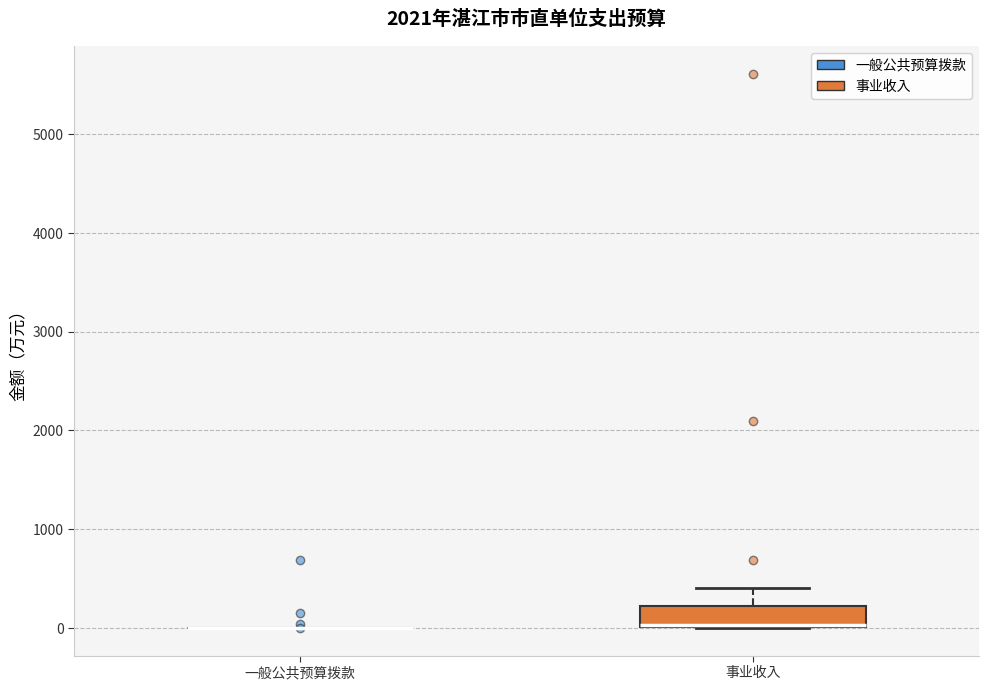

Comparing the boxes themselves (not the whiskers), which one is the tallest?

事业收入